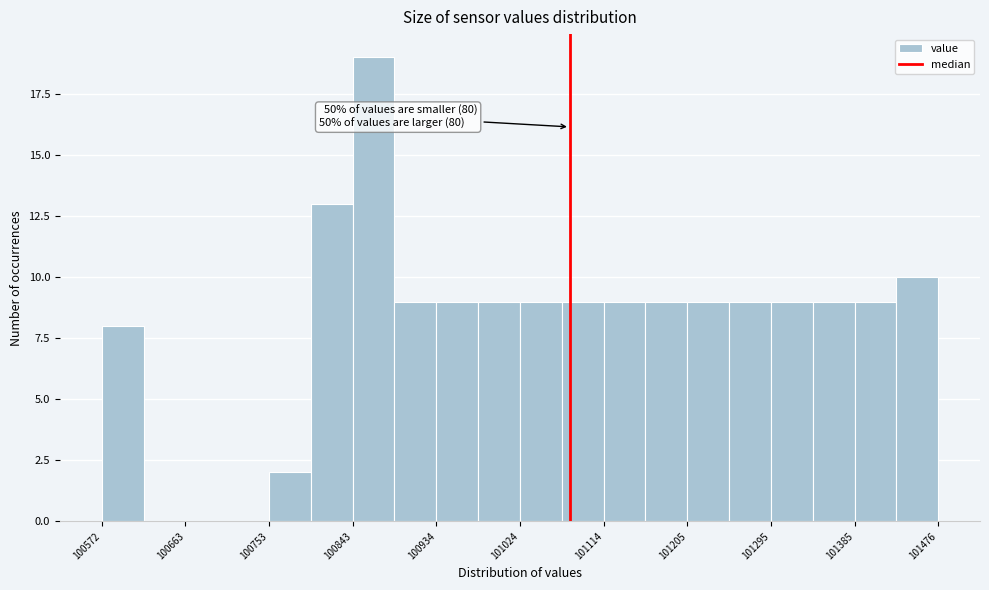

Which range on the x-axis has the tallest bar?

100840 to 100890